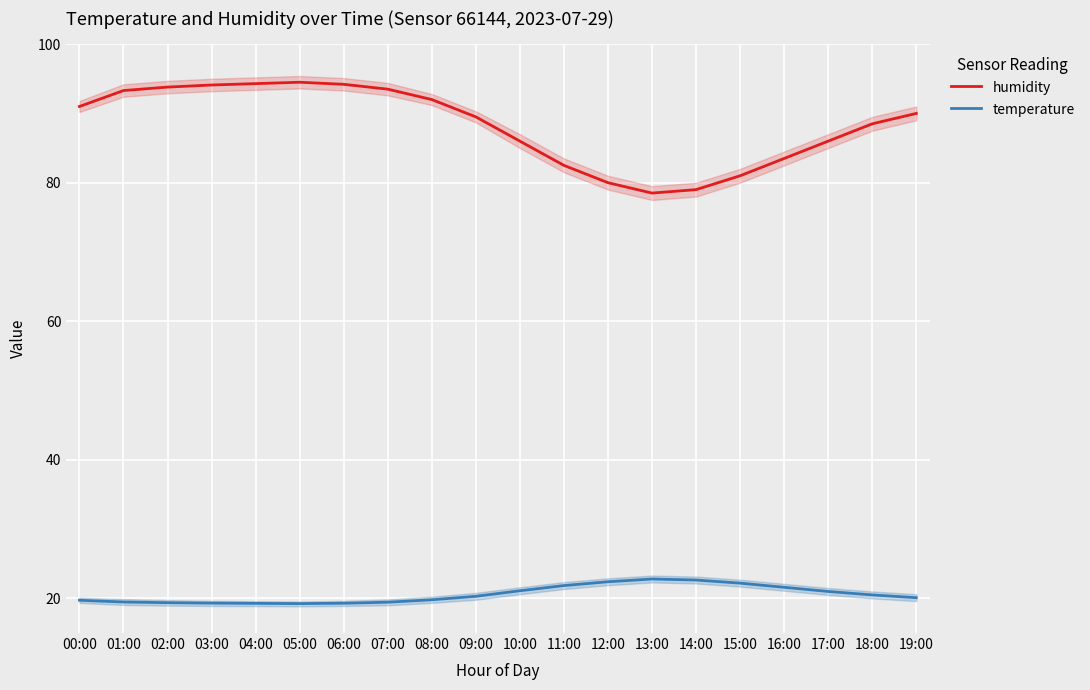

At which category does humidity reach its first local valley?

13:00